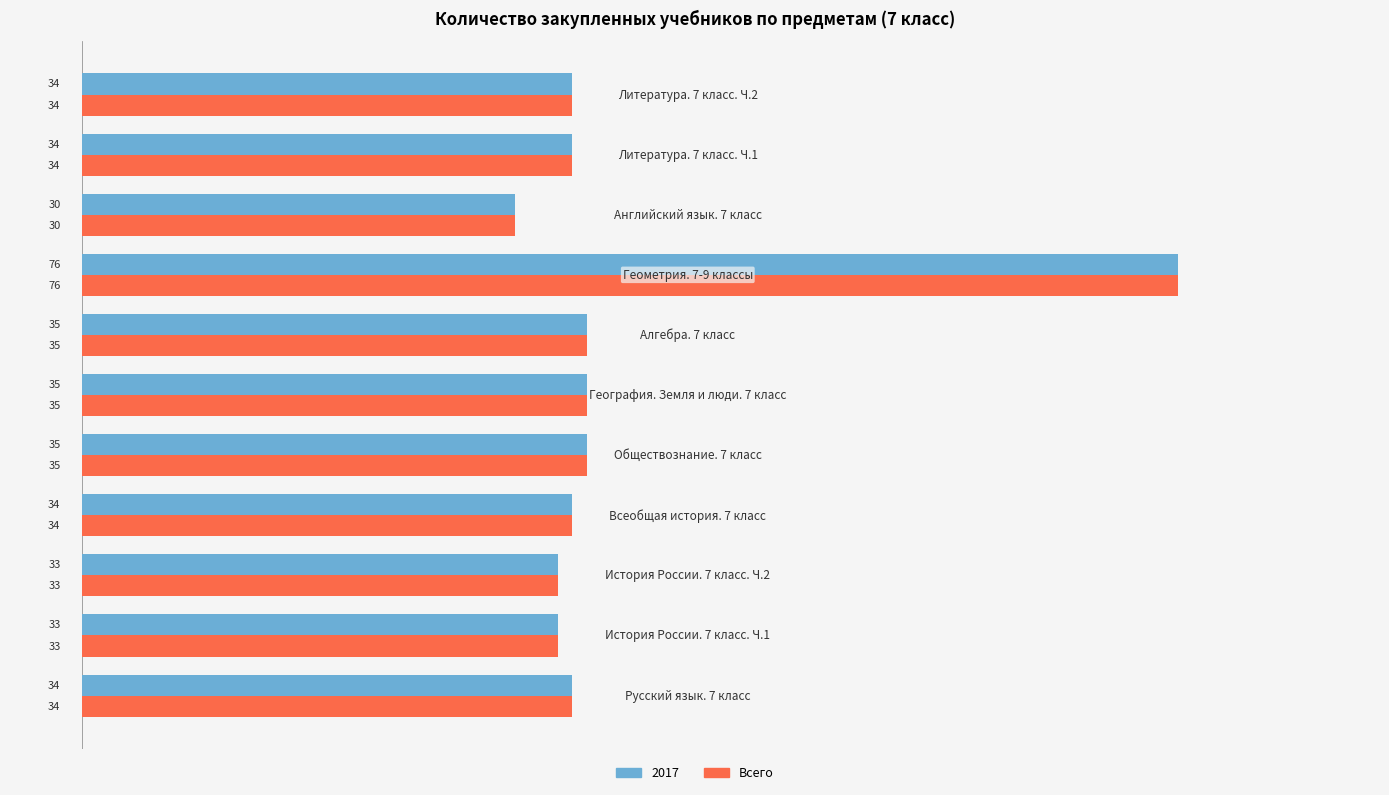

Is it true that 2017 equals 30 at Английский язык. 7 класс?

True